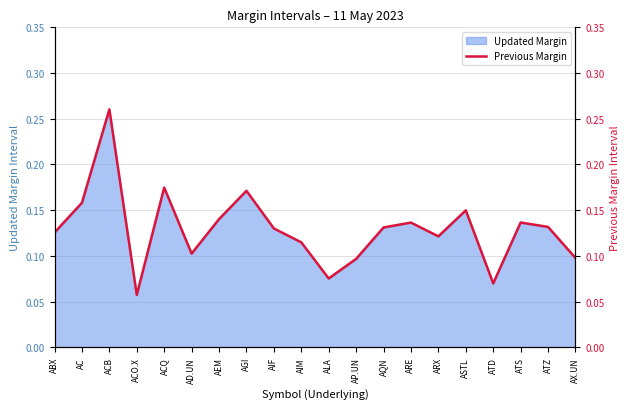

How many lines are shown in the chart?

1